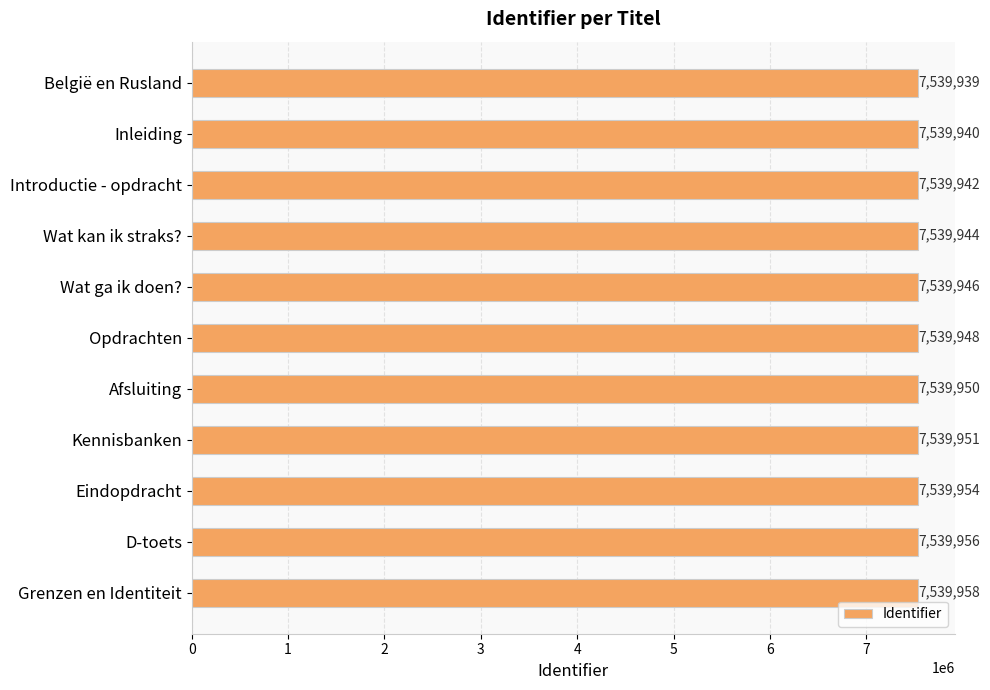

The chart shows a value of 7539940 at Inleiding. True or false?

True